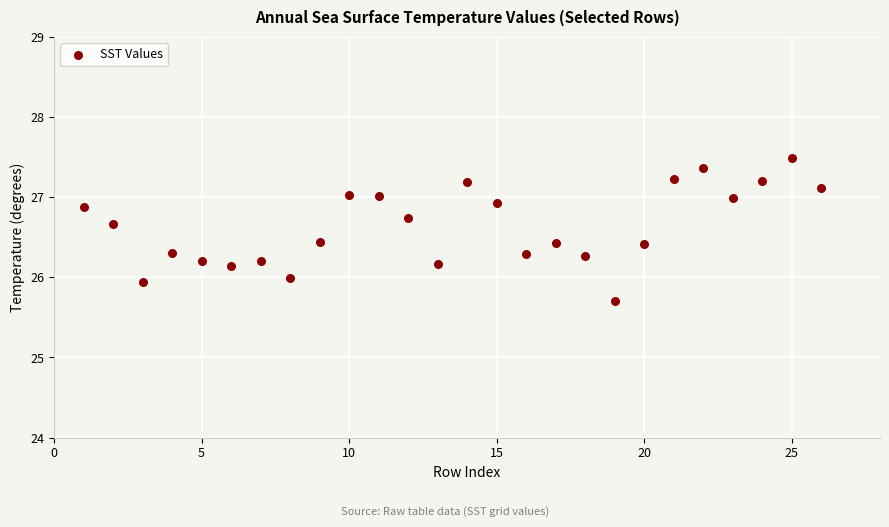

What is the range of Y values (max minus min)?

1.8